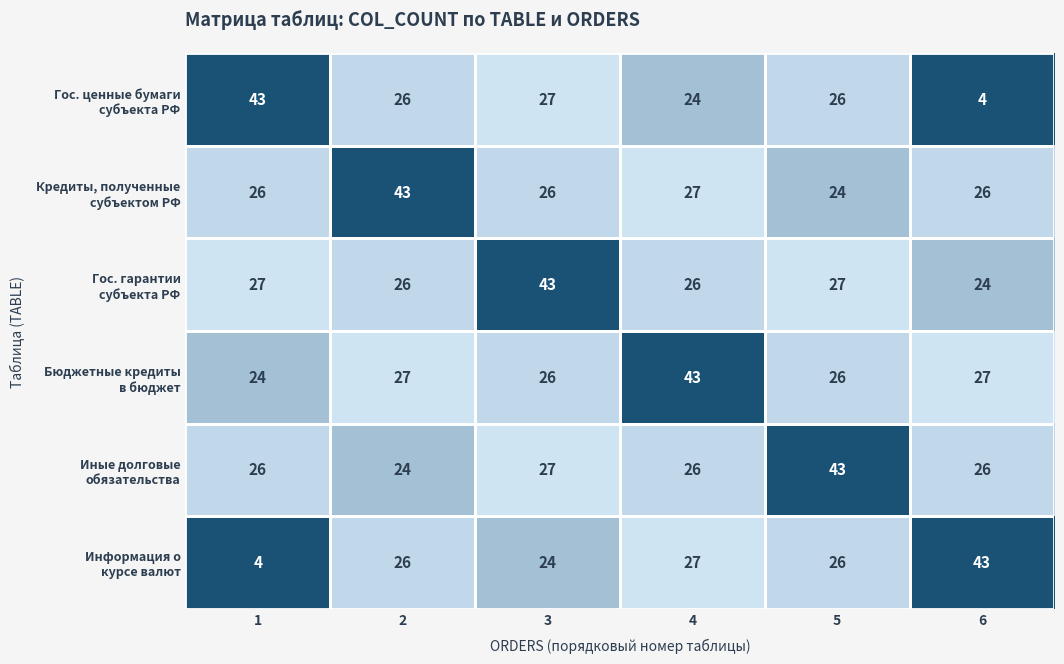

At how many categories does at least one series exceed 11?

6